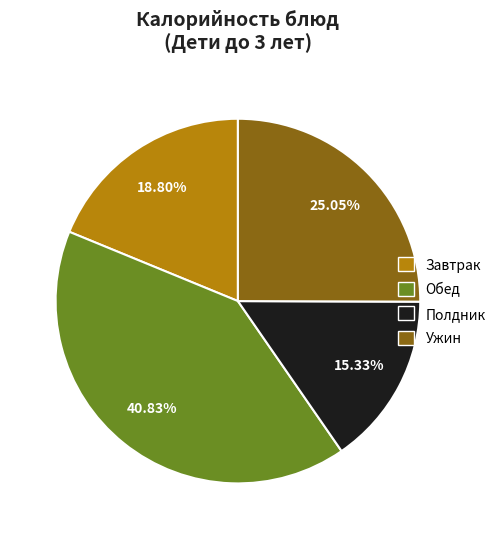

Which category has the smallest portion of the pie?

Полдник